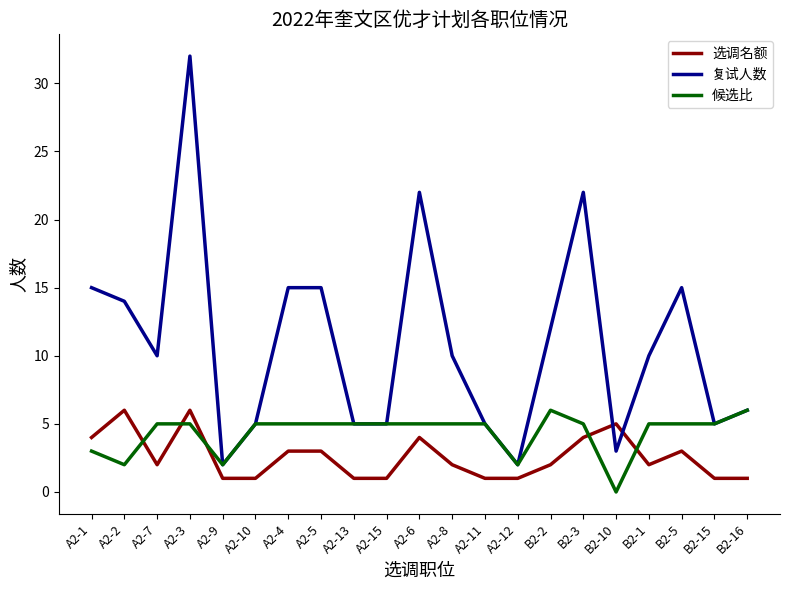

What is the difference between the maximum and minimum values in the 复试人数 series?

30